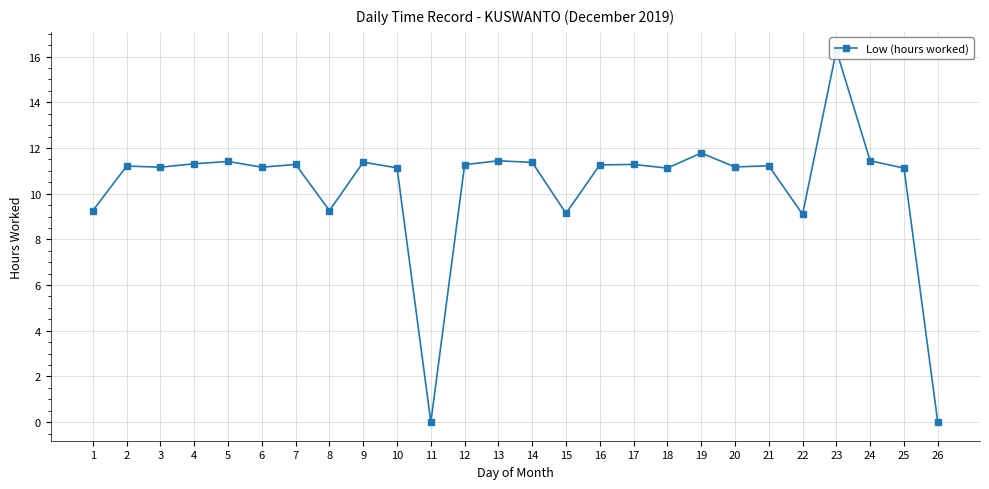

What is the difference between the second highest and minimum values?

11.8